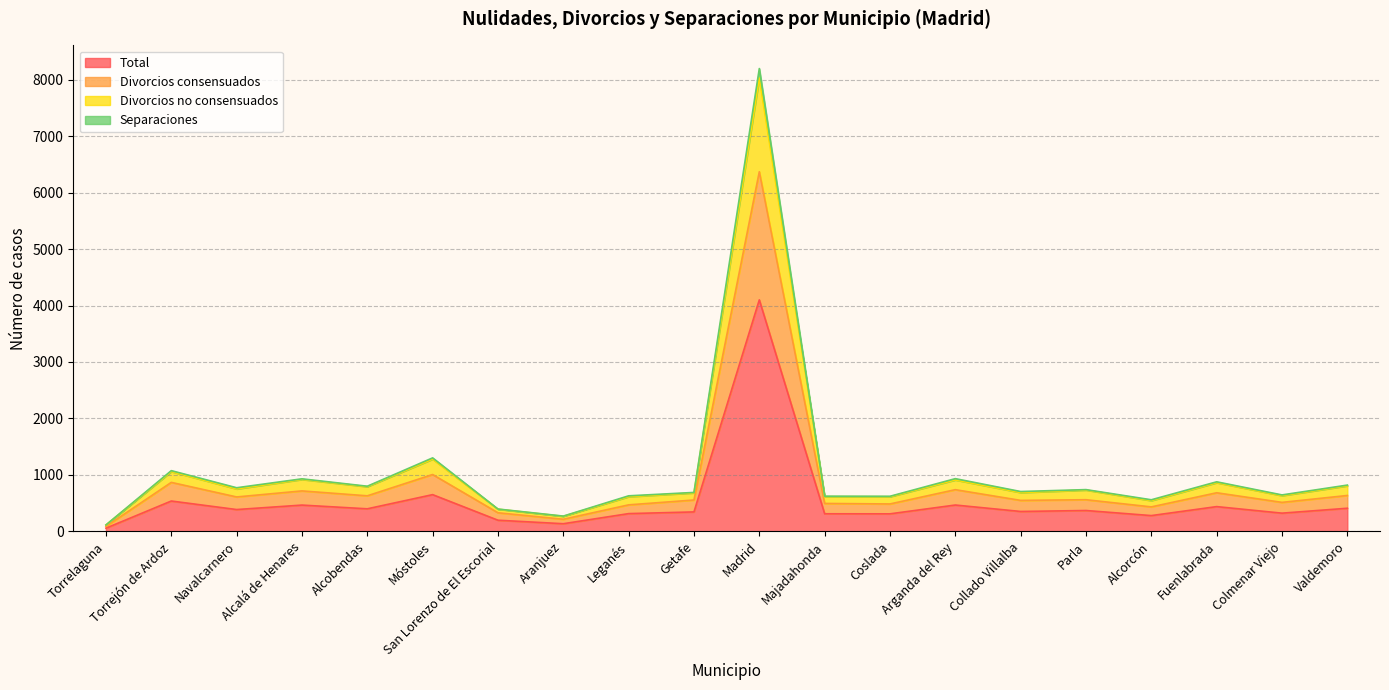

What are all the series names shown in the legend?

Total, Divorcios consensuados, Divorcios no consensuados, Separaciones